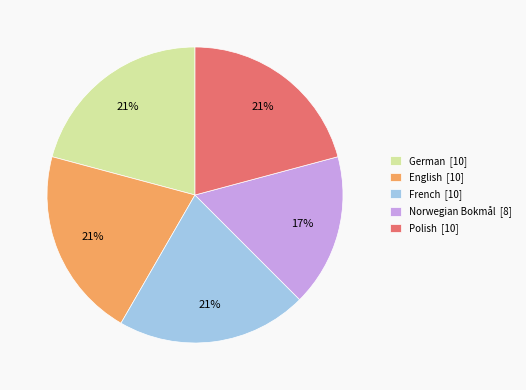

Does any single category account for the majority?

No